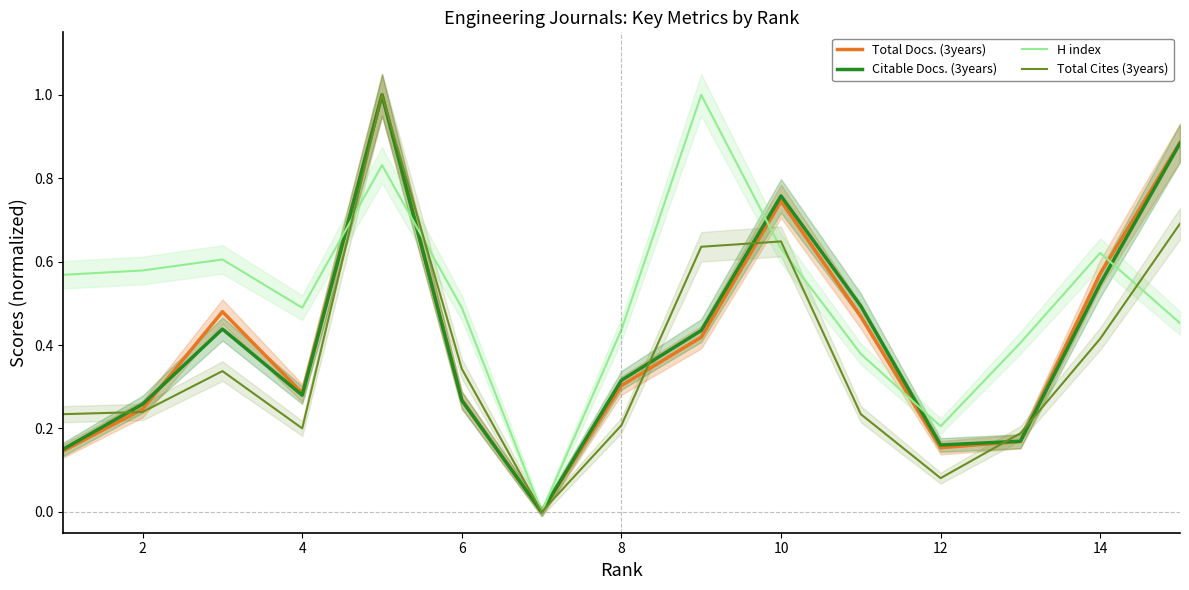

Rank the series by their maximum value, from highest to lowest.

Total Docs. (3years), Citable Docs. (3years), H index, Total Cites (3years)